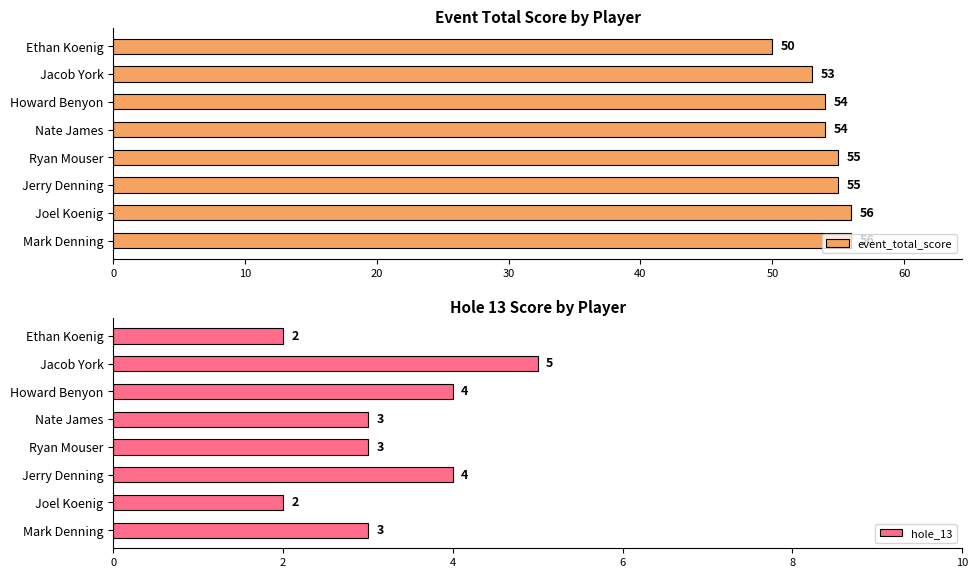

At which category does the chart reach its peak across all series?

60